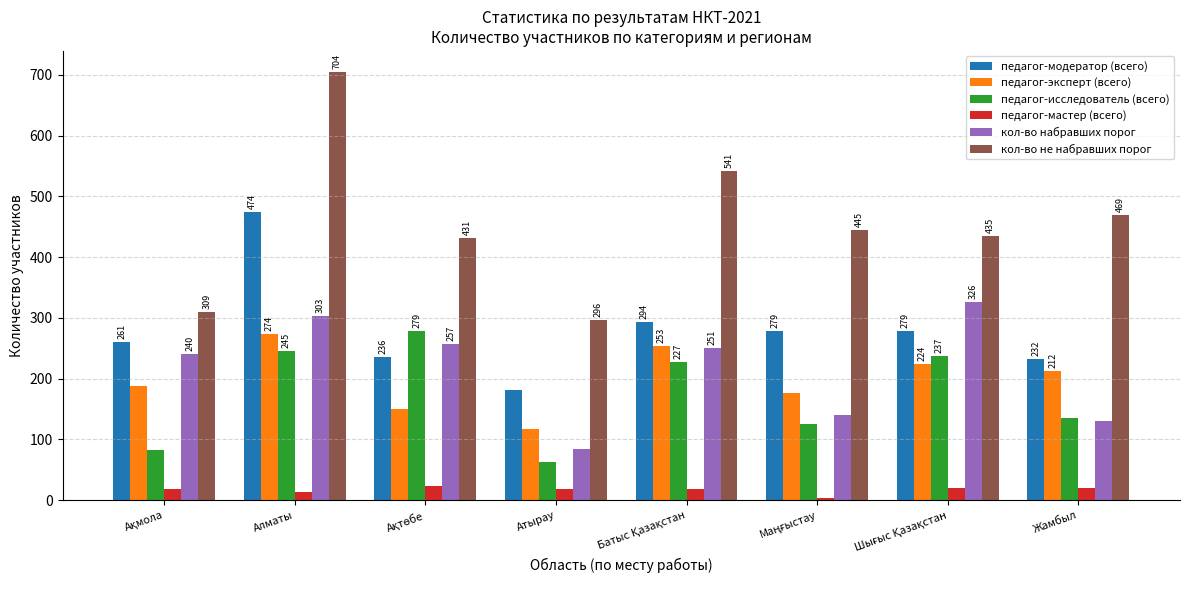

Which series has the largest total across all categories?

кол-во не набравших порог